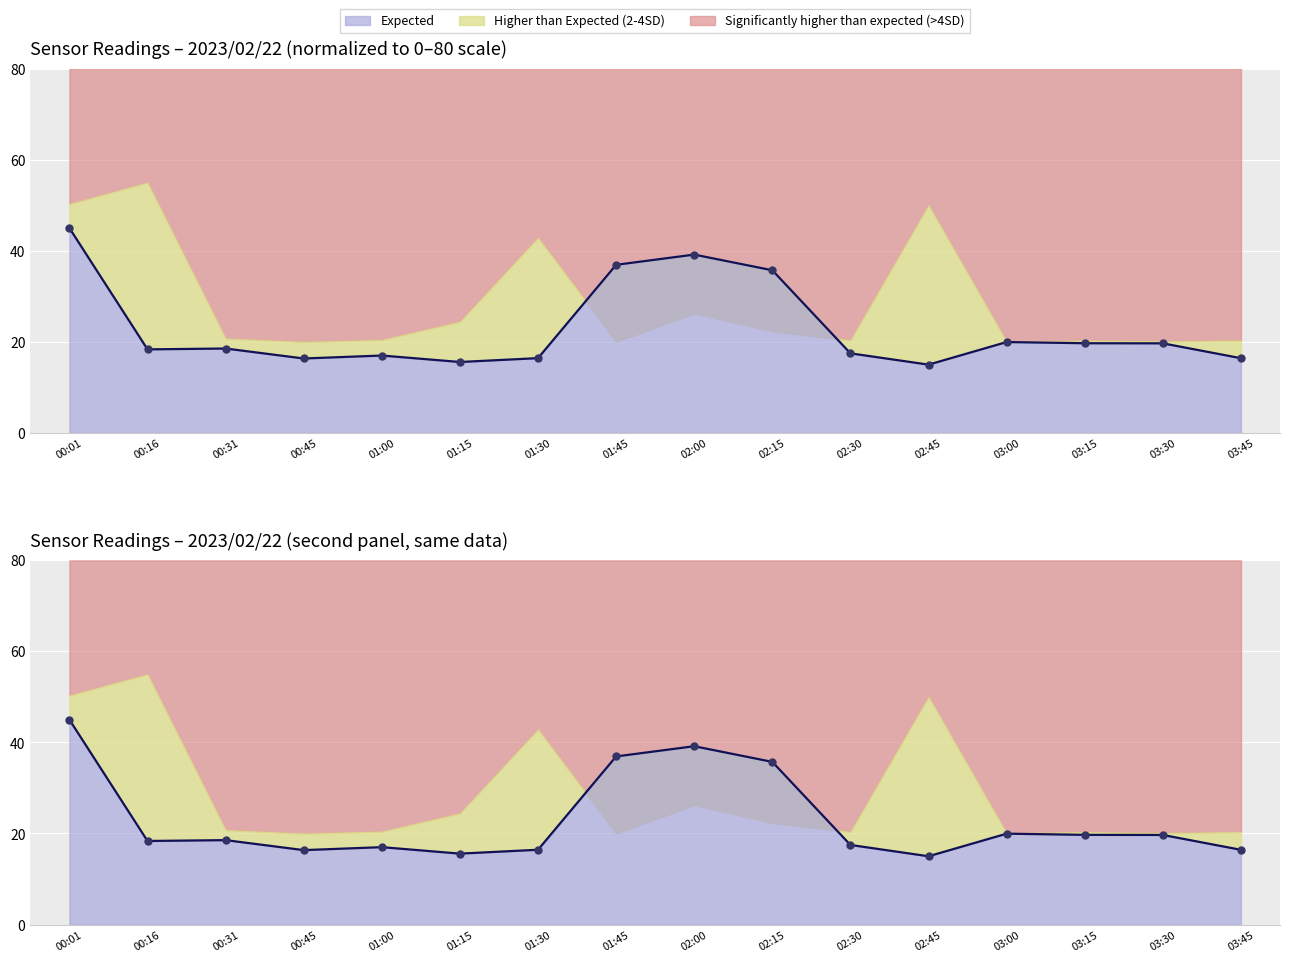

What is the value of the 6th point from the left?

15.6